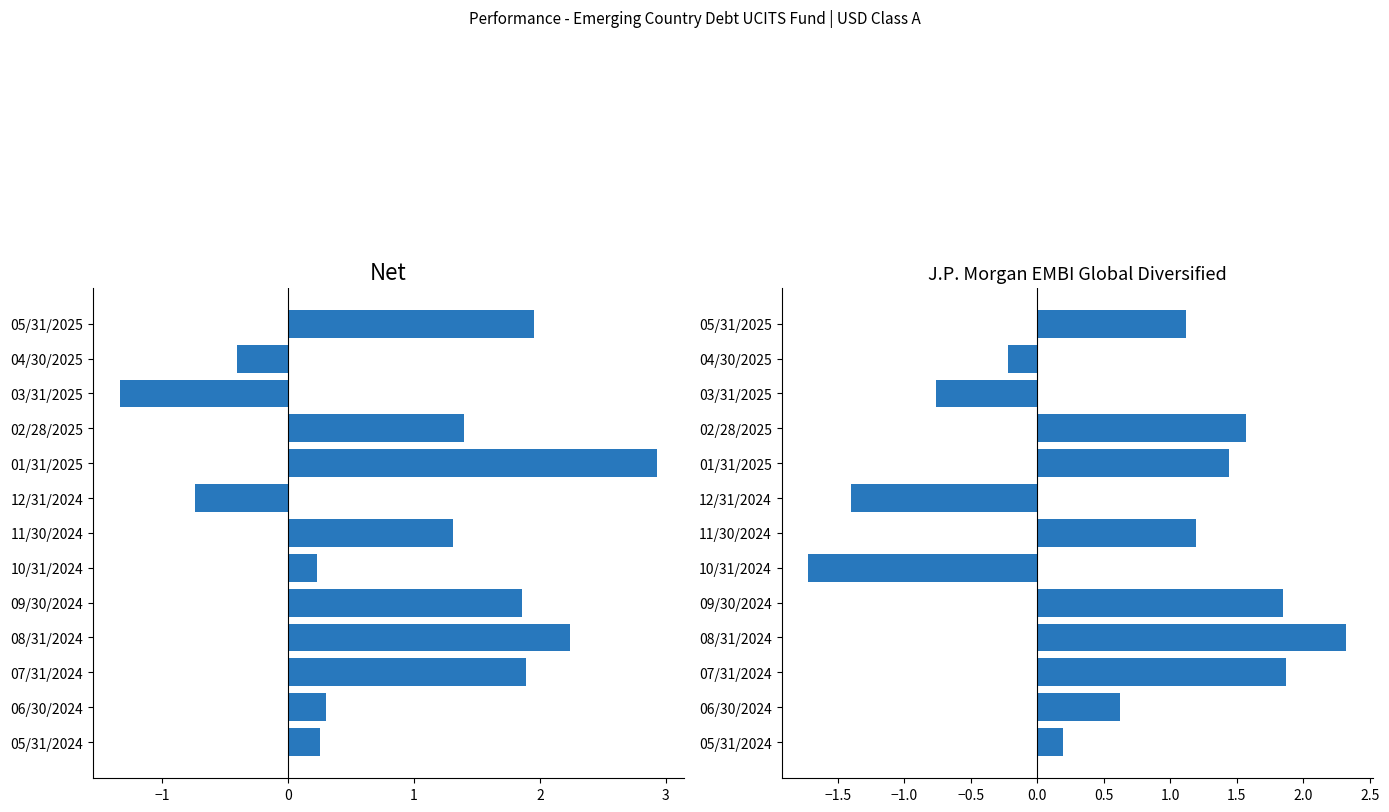

How many data points in Net are above 1?

7